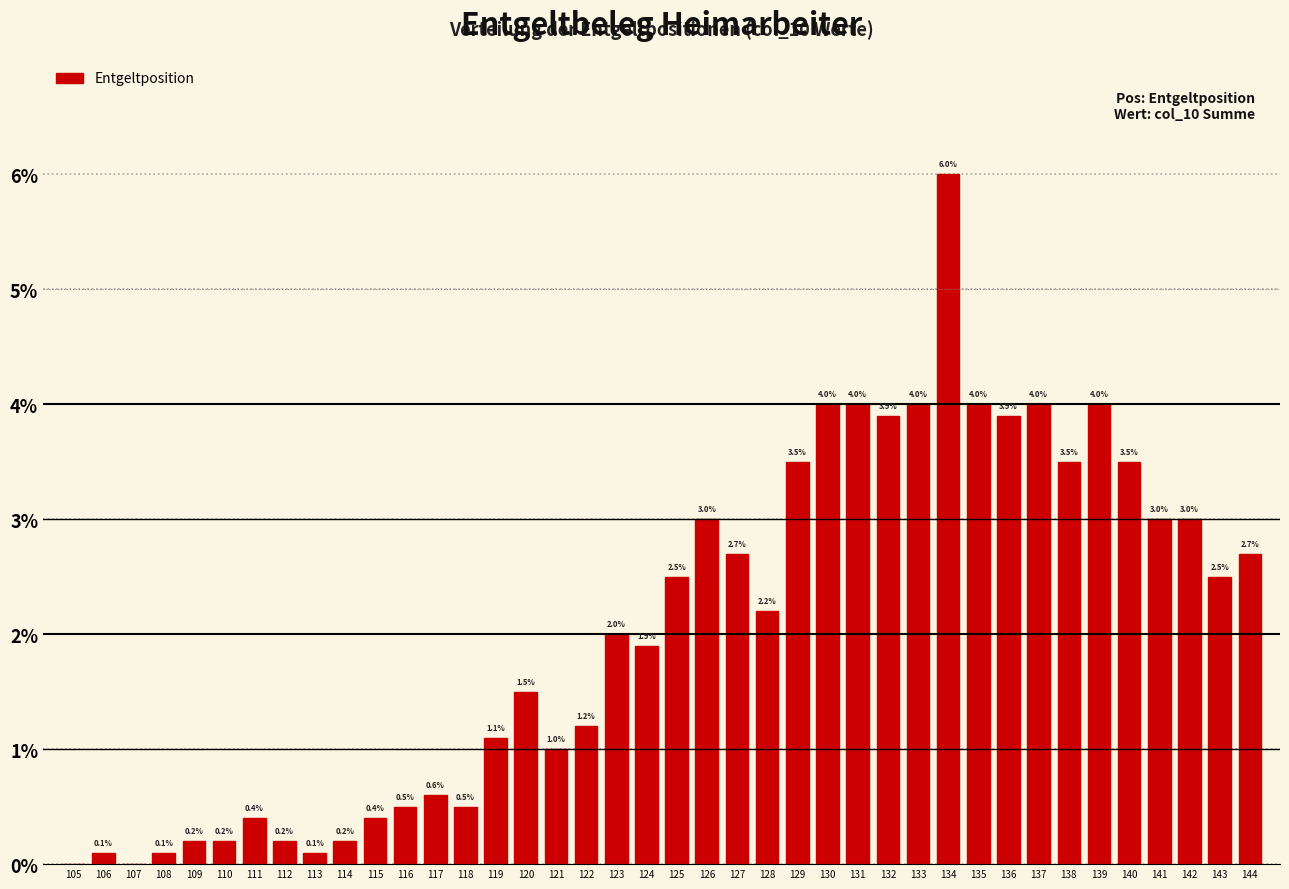

Reading left to right, transcribe all the data shown in this chart.

105=0.0	106=0.1	107=0.0	108=0.1	109=0.2	110=0.2	111=0.4	112=0.2	113=0.1	114=0.2	115=0.4	116=0.5	117=0.6	118=0.5	119=1.1	120=1.5	121=1.0	122=1.2	123=2.0	124=1.9	125=2.5	126=3.0	127=2.7	128=2.2	129=3.5	130=4.0	131=4.0	132=3.9	133=4.0	134=6.0	135=4.0	136=3.9	137=4.0	138=3.5	139=4.0	140=3.5	141=3.0	142=3.0	143=2.5	144=2.7